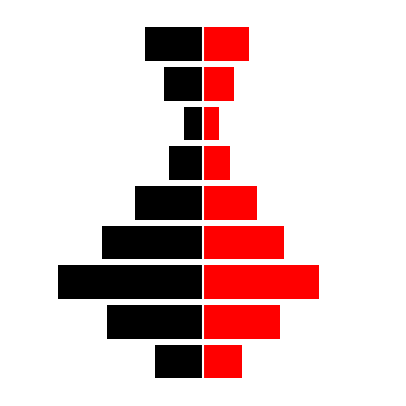

How many bars are there in each group?

2